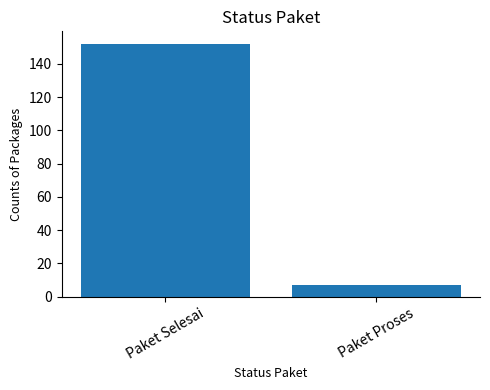

What is the sum of the values at Paket Selesai and Paket Proses?

159